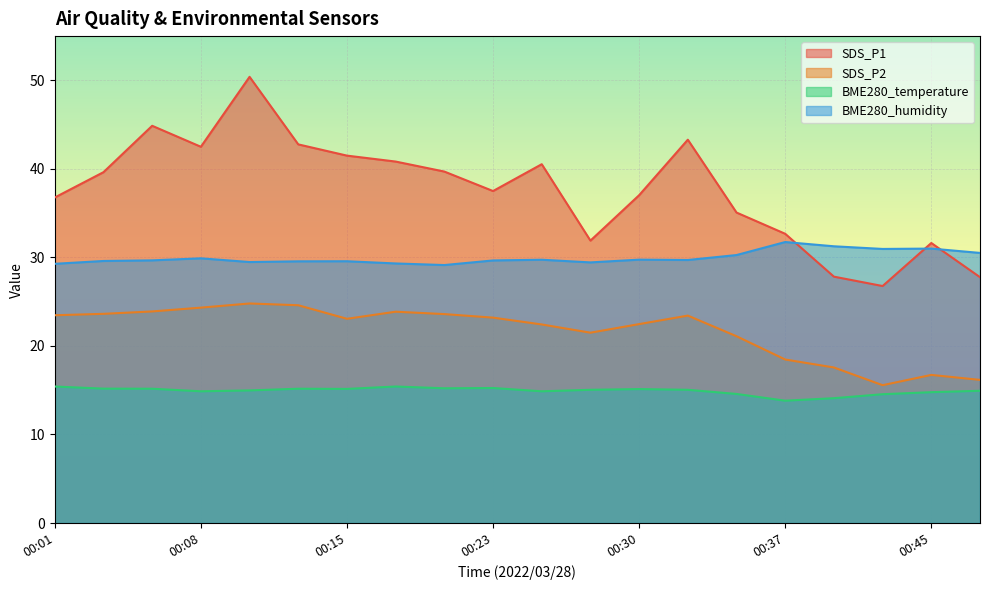

Reading left to right, what are all the values shown in this chart?

SDS_P1: 36.8	39.6	44.9	42.5	50.4	42.8	41.5	40.8	39.7	37.5	40.5	31.9	37.0	43.3	35.1	32.7	27.8	26.8	31.6	27.8
SDS_P2: 23.5	23.6	23.9	24.3	24.8	24.6	23.1	23.9	23.6	23.2	22.4	21.5	22.5	23.4	21.1	18.5	17.6	15.6	16.7	16.2
BME280_temperature: 15.4	15.2	15.2	14.9	15.0	15.2	15.2	15.4	15.2	15.2	14.9	15.1	15.1	15.1	14.6	13.8	14.1	14.6	14.8	14.9
BME280_humidity: 29.3	29.6	29.7	29.9	29.5	29.6	29.6	29.3	29.1	29.7	29.7	29.4	29.8	29.7	30.3	31.7	31.3	31.0	31.0	30.5